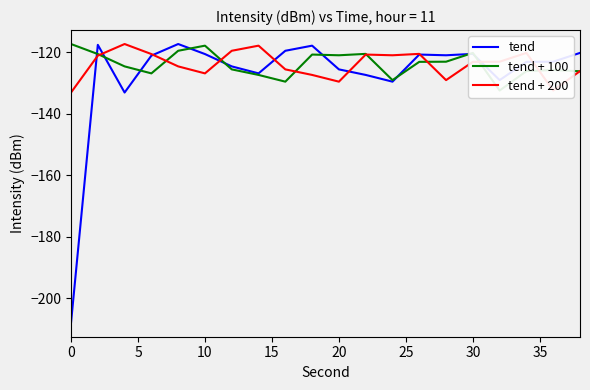

True or false: tend + 100 has more than 0 points higher than both neighbors.

True